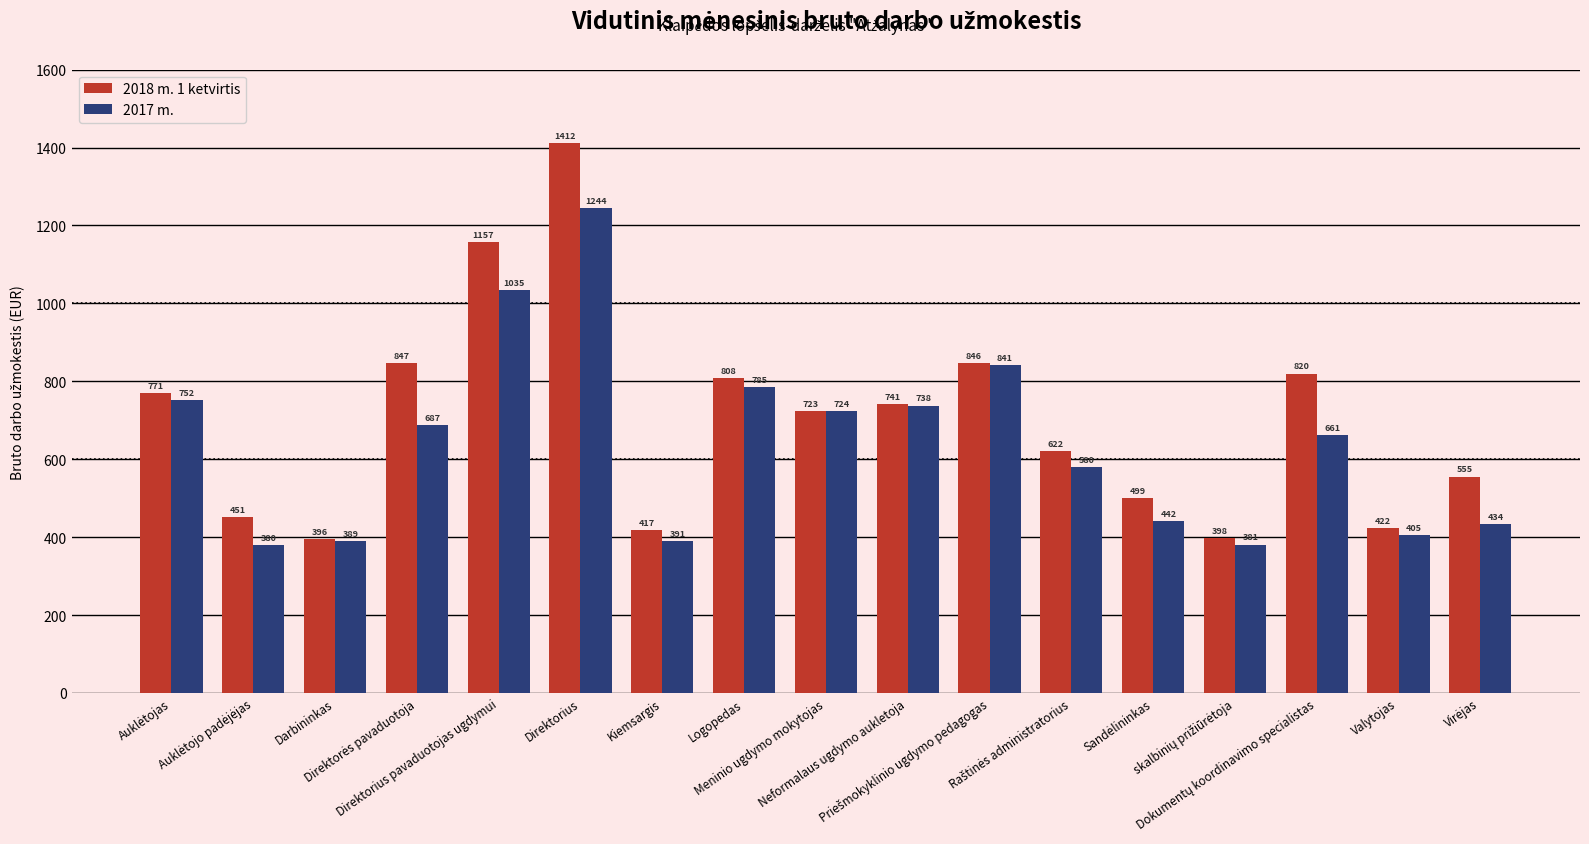

What is the minimum value for 2018 m. 1 ketvirtis?

396.0